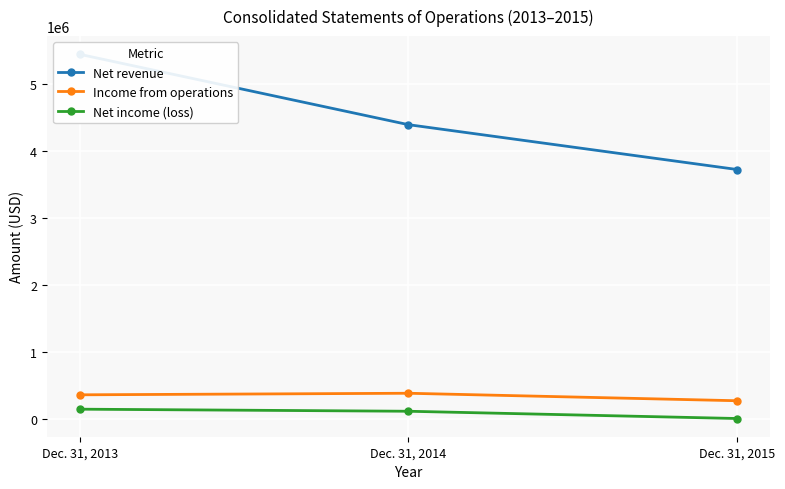

Which has a higher value, Dec. 31, 2014 or Dec. 31, 2015?

Dec. 31, 2014